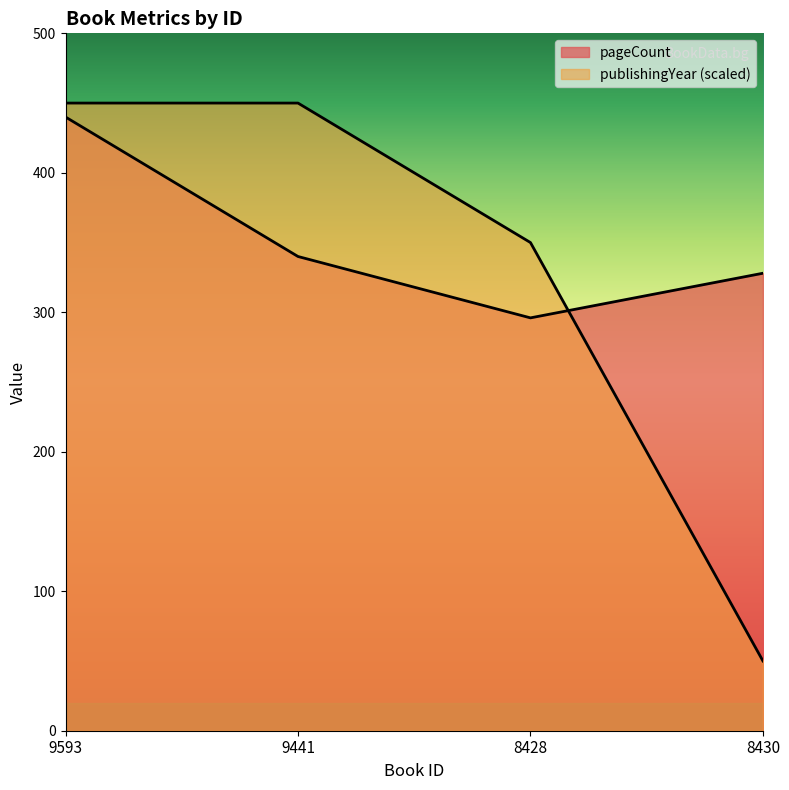

At which category does the chart reach its peak across all series?

9593